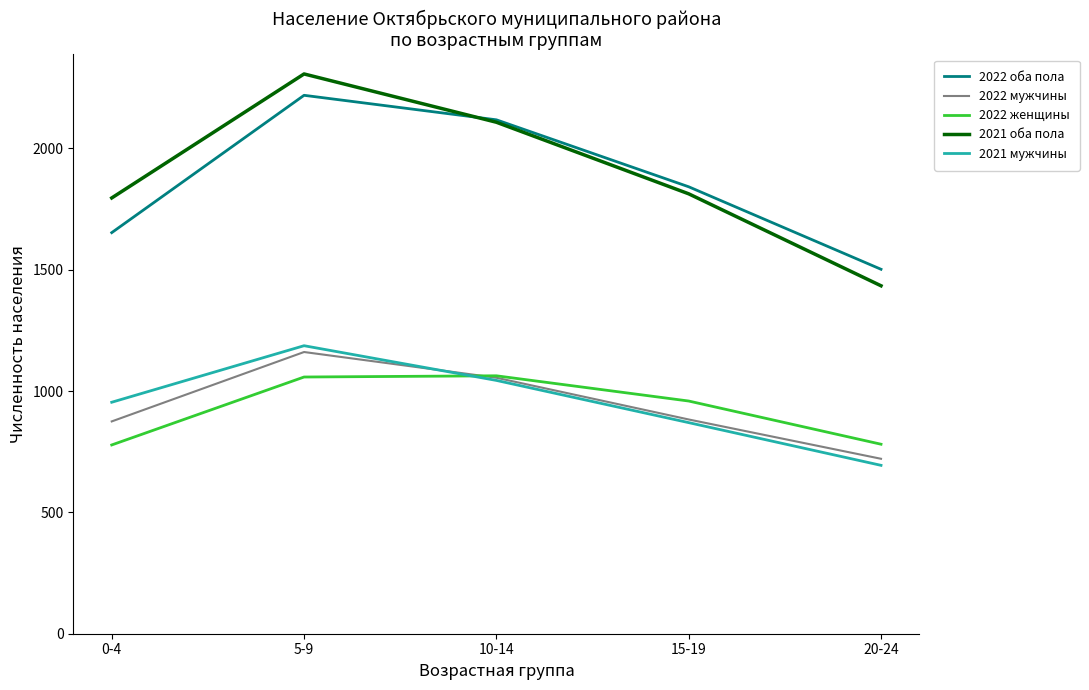

At which category is the sum across all series the highest?

5-9